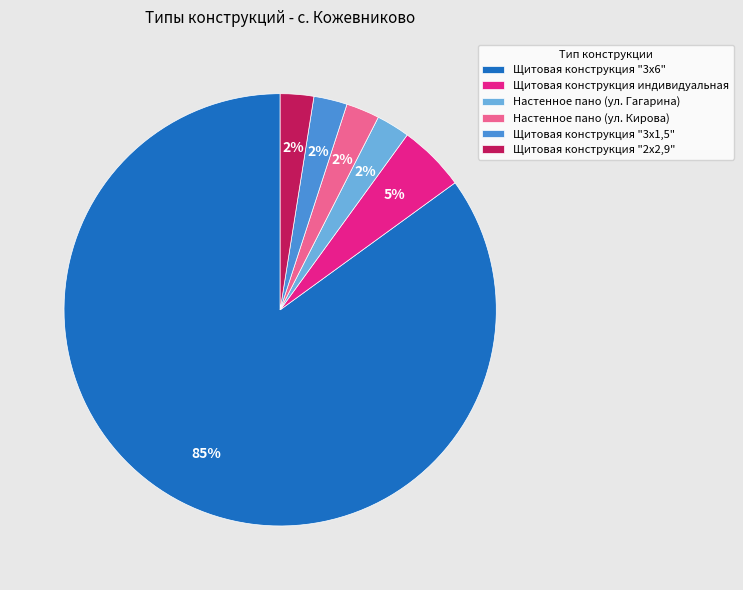

Is the sum of Щитовая конструкция "3х6" and Щитовая конструкция "3х1,5" greater than half?

Yes